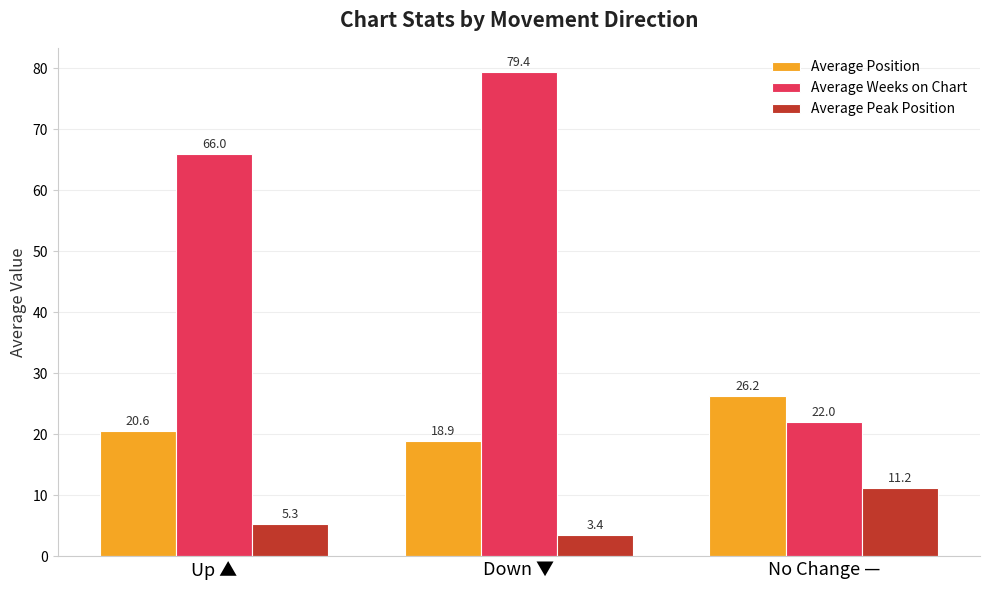

Where is Average Position nearest to the value 22?

Up ▲